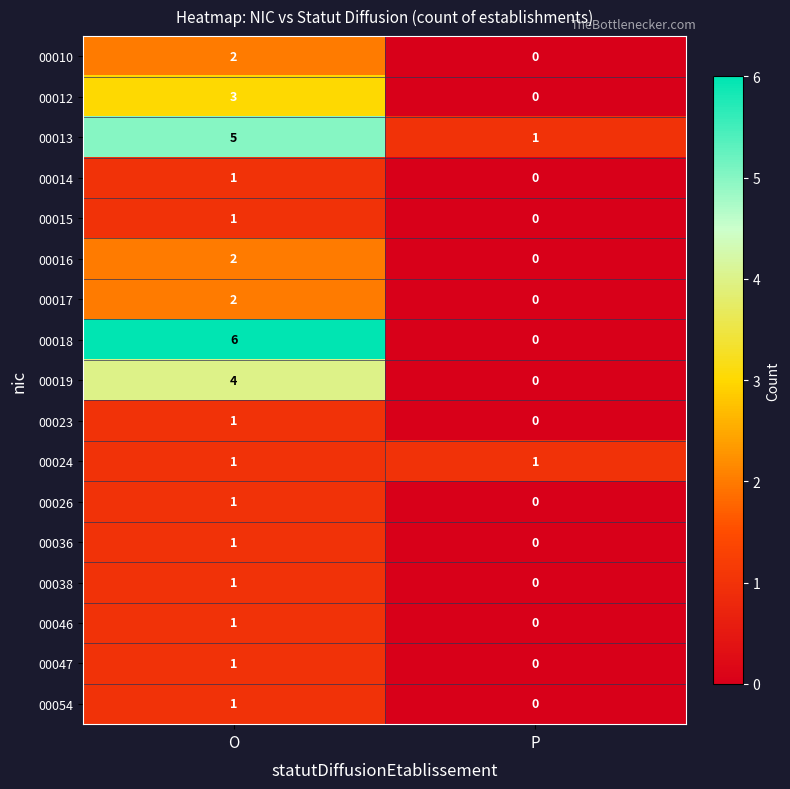

Which category has the highest value across all series?

O